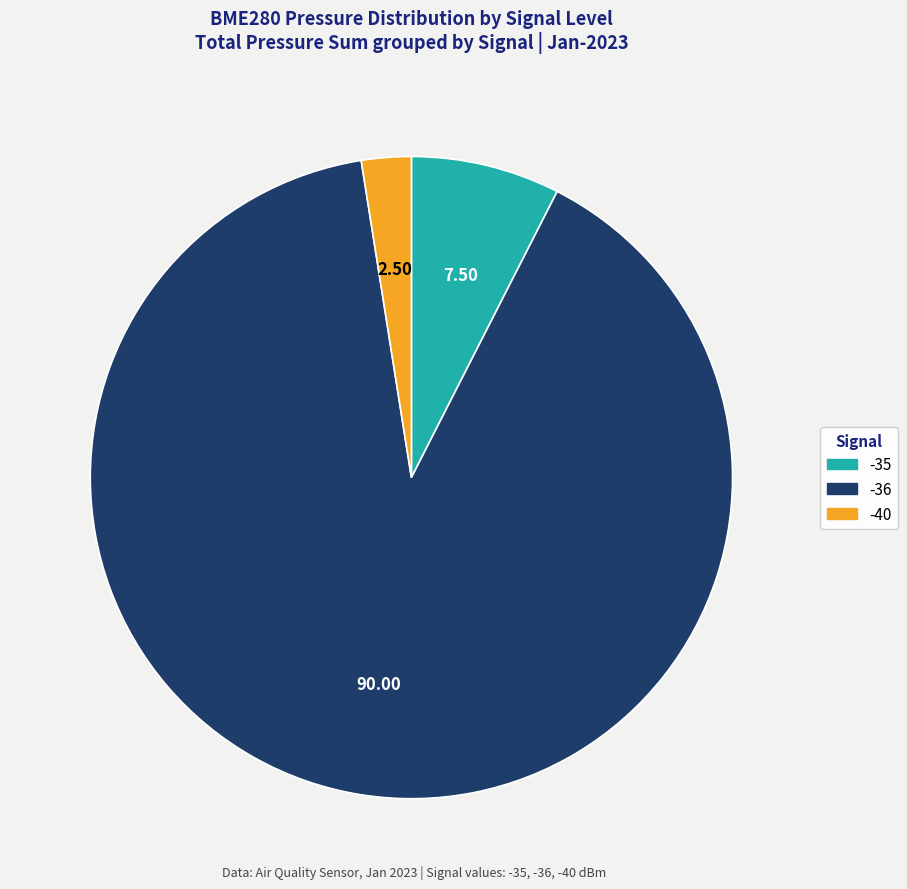

Count the number of slices in the pie.

3